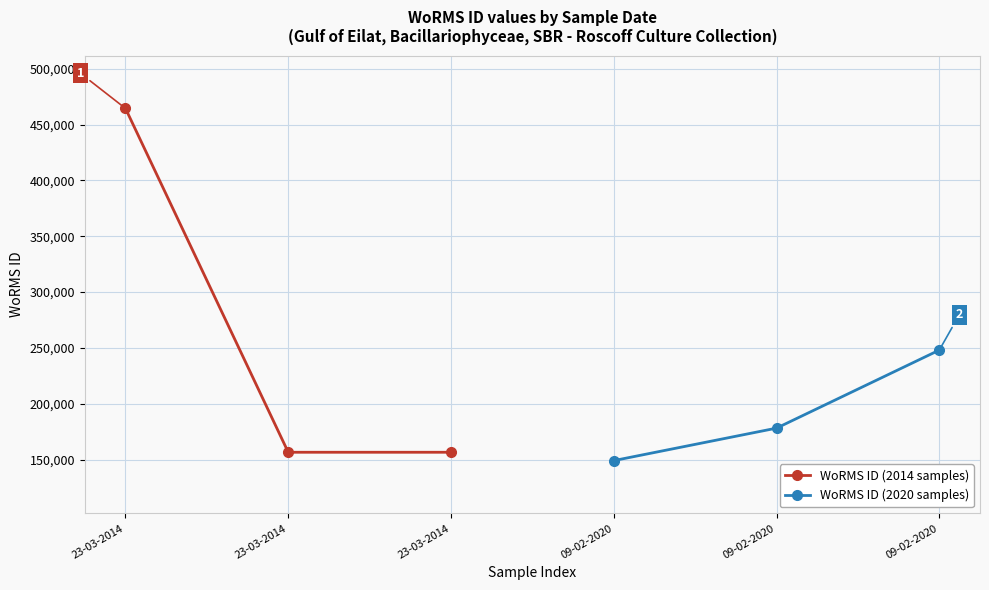

What is the difference between the maximum and minimum values in the WoRMS ID (2020 samples) series?

98949